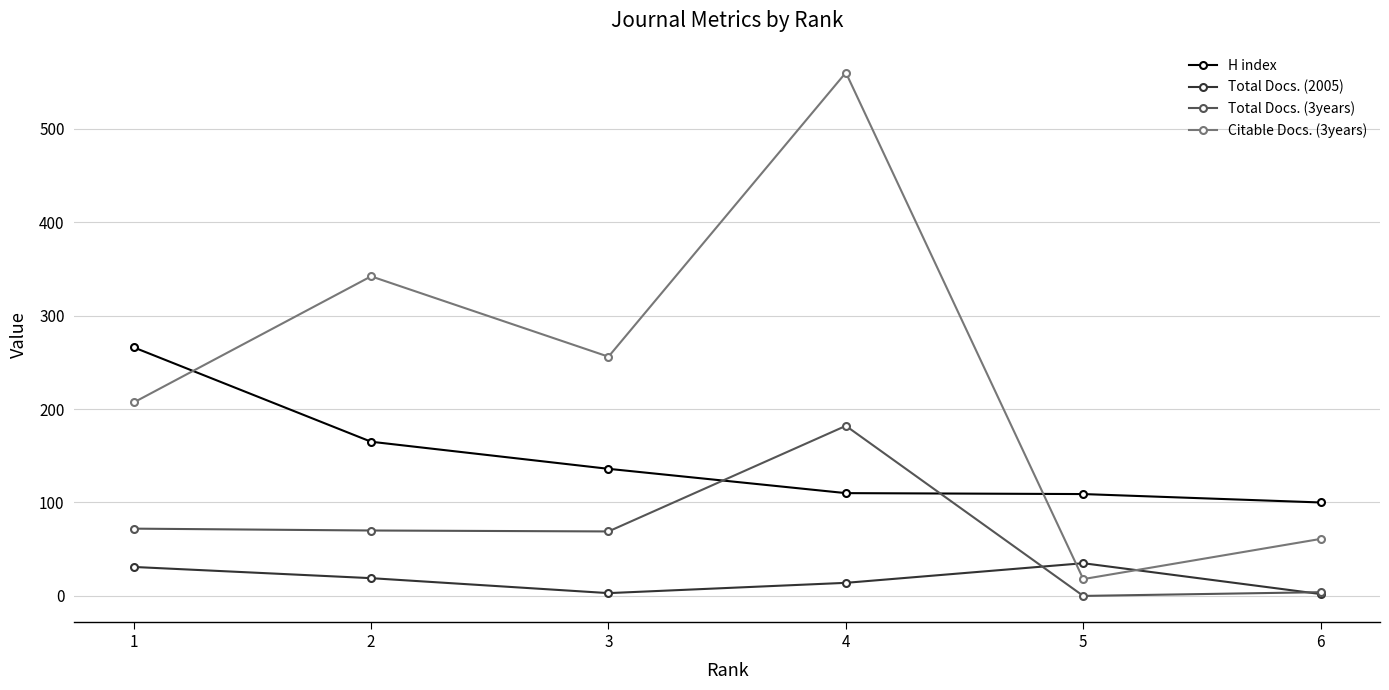

What value does the H index series have at 5, to the nearest 5?

110